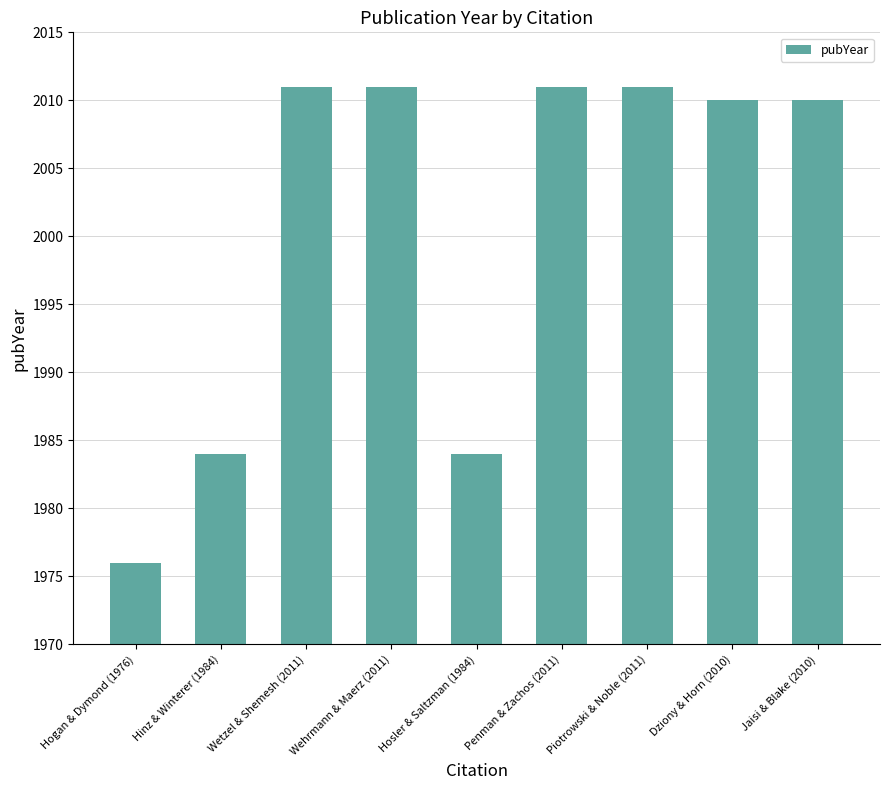

The value at Hogan & Dymond (1976) is 2699. True or false?

False